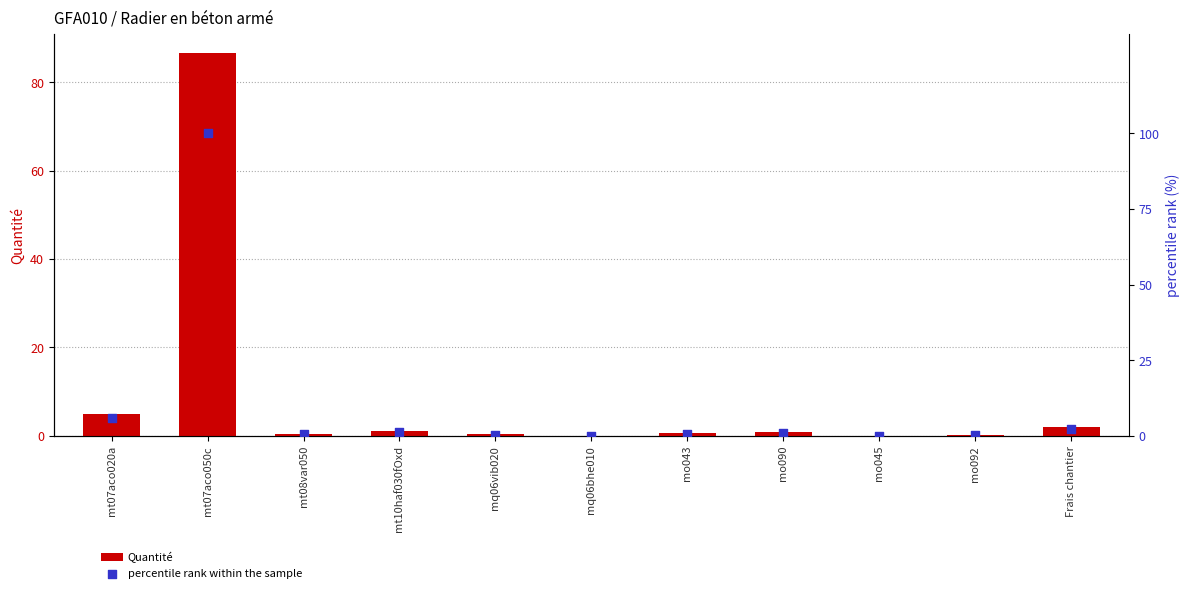

At how many categories does at least one series exceed 14?

1